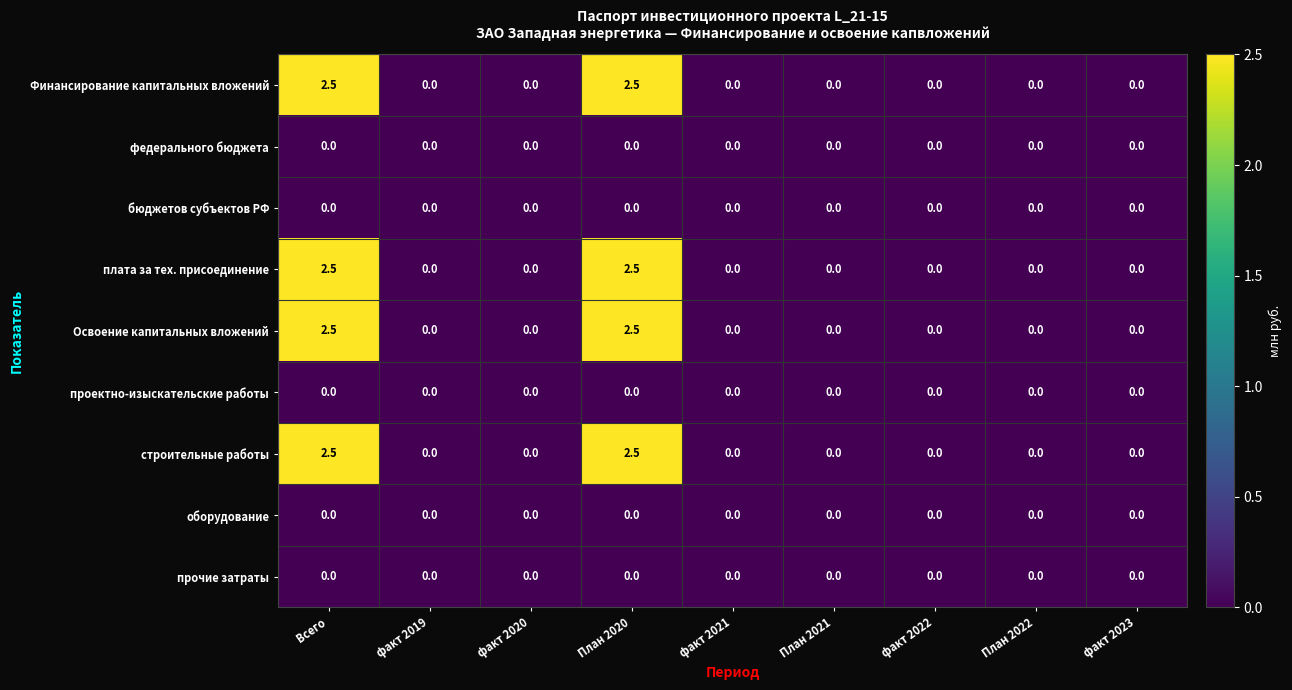

Is the value of плата за тех. присоединение at Всего greater than the value of проектно-изыскательские работы at факт 2021?

Yes